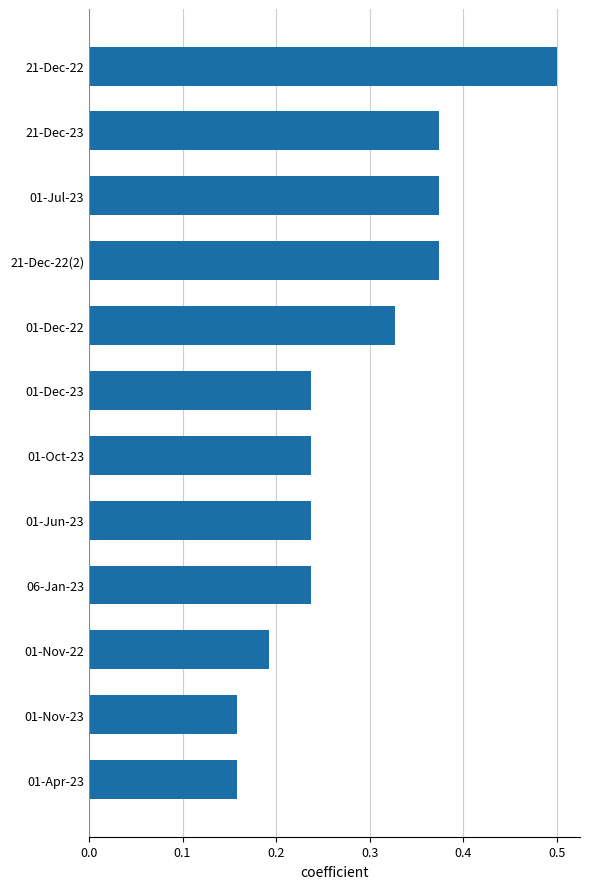

Which category has the highest value across all series?

21-Dec-22